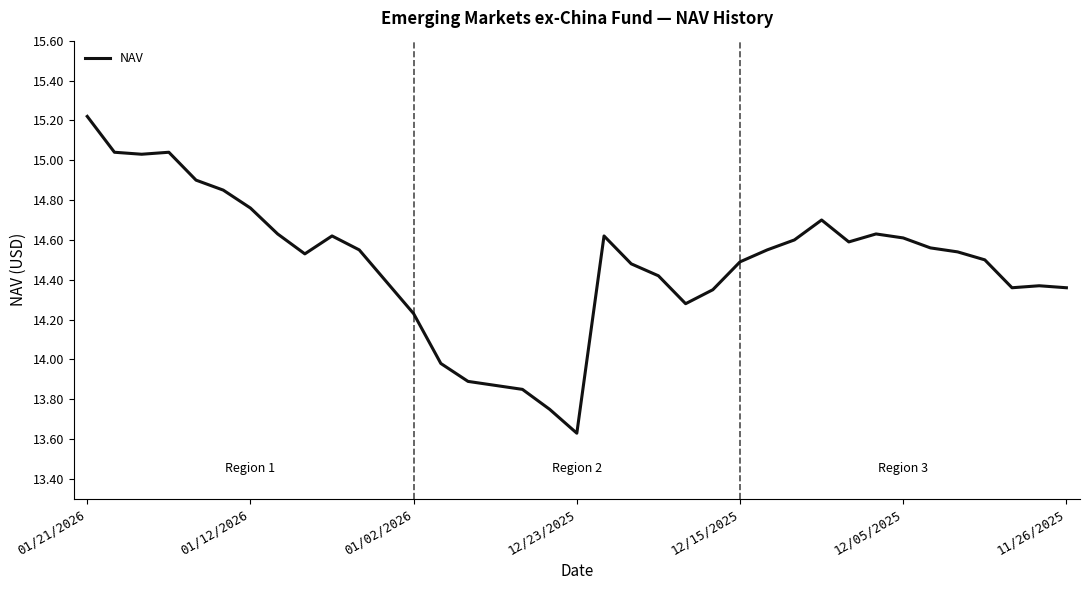

True or false: there are more than 2 points higher than both neighbors.

True